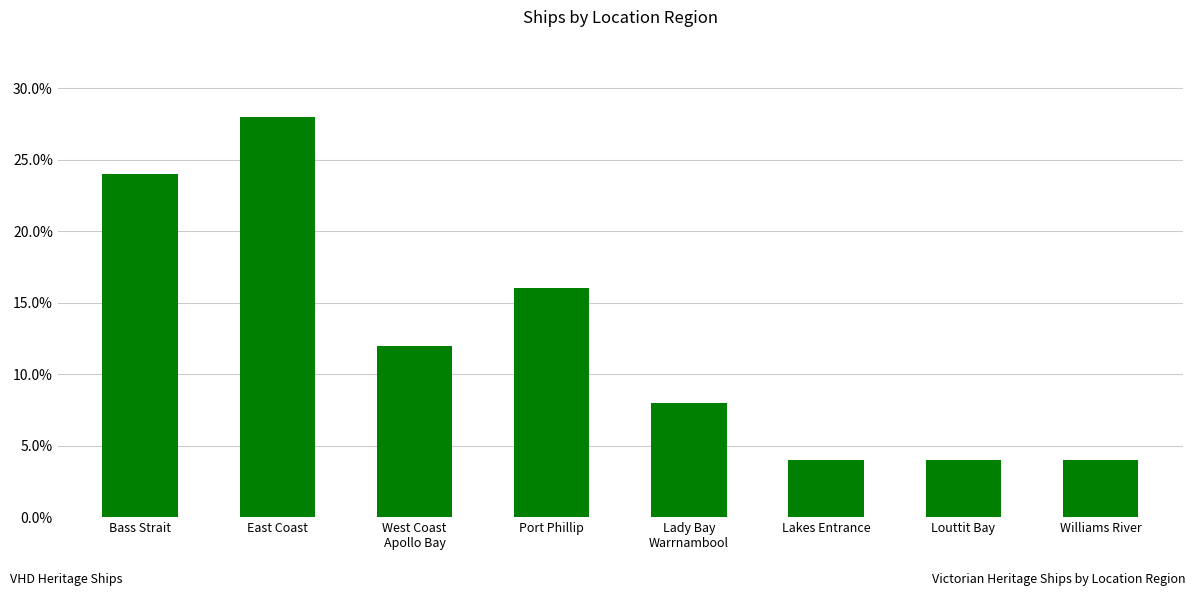

Does the chart contain any negative values?

No